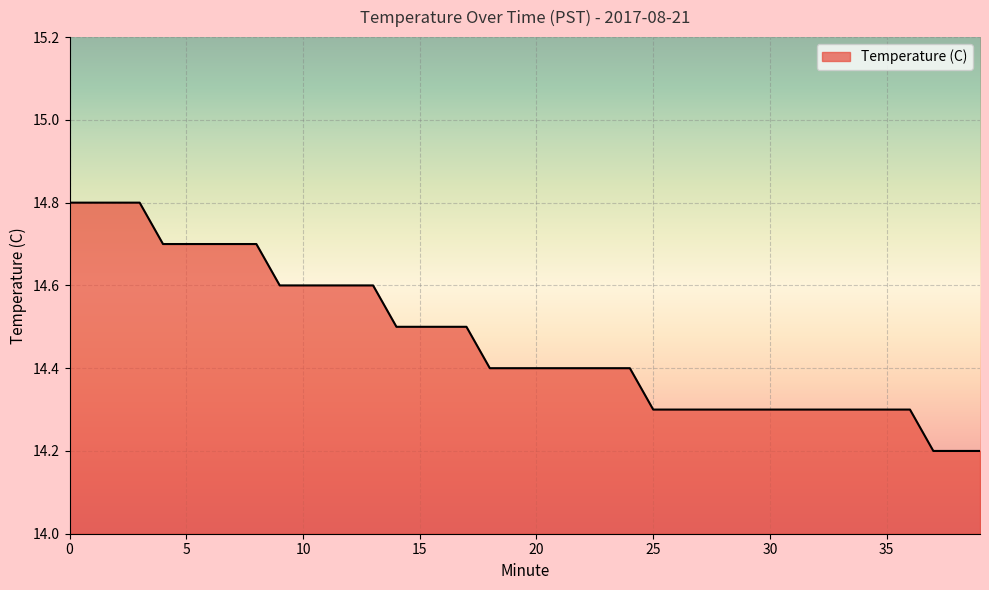

What is the difference between the maximum and minimum values?

0.6